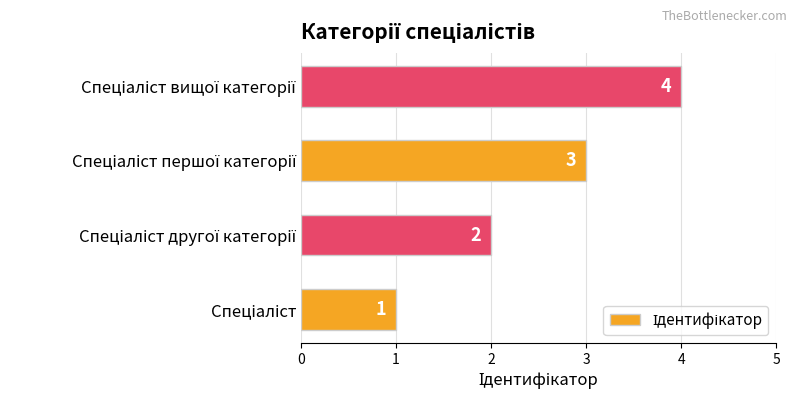

What is the sum of all values?

10